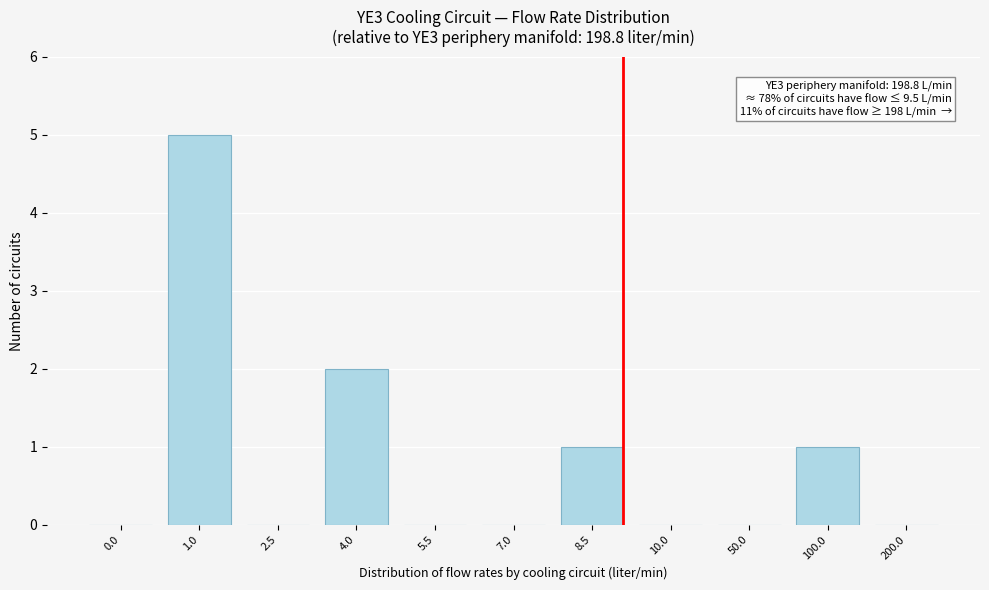

Reading left to right, extract all data points from this chart.

0.0=0	1.0=5	2.5=0	4.0=2	5.5=0	7.0=0	8.5=1	10.0=0	50.0=0	100.0=1	200.0=0